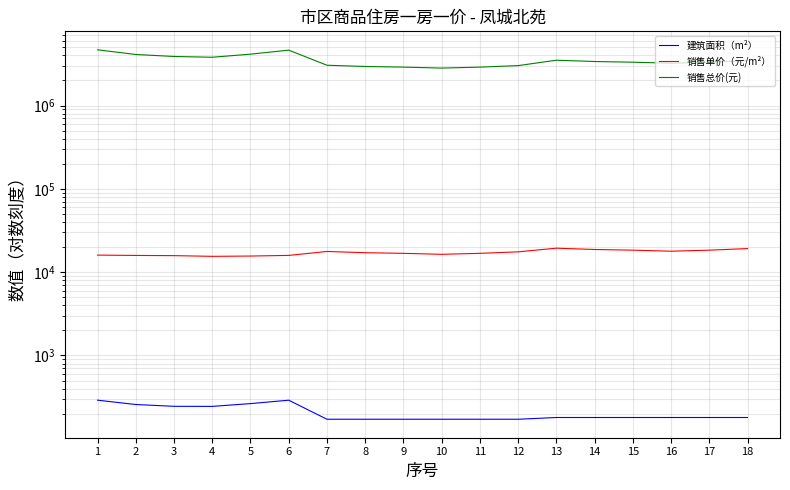

True or false: 销售总价(元) and 建筑面积（m²） cross at least once.

False